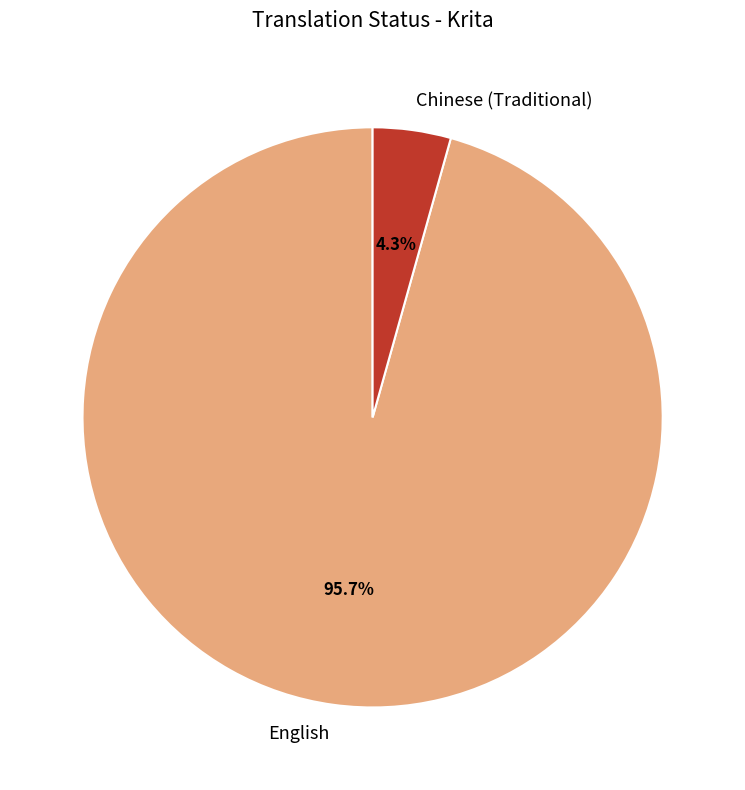

To the nearest percent, what is the difference between the English and Chinese (Traditional) slice percentages?

91%